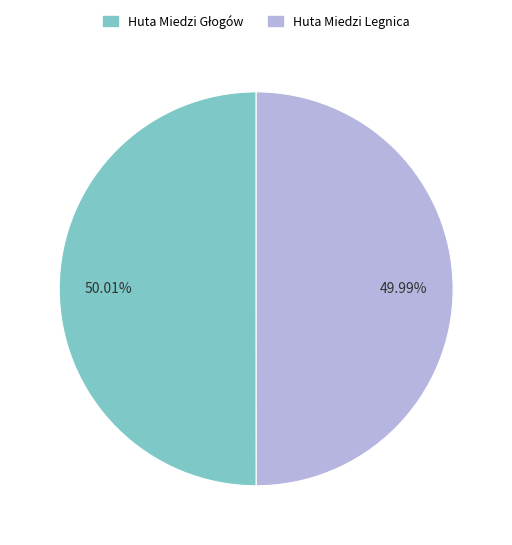

Is there a majority slice in this chart?

Yes